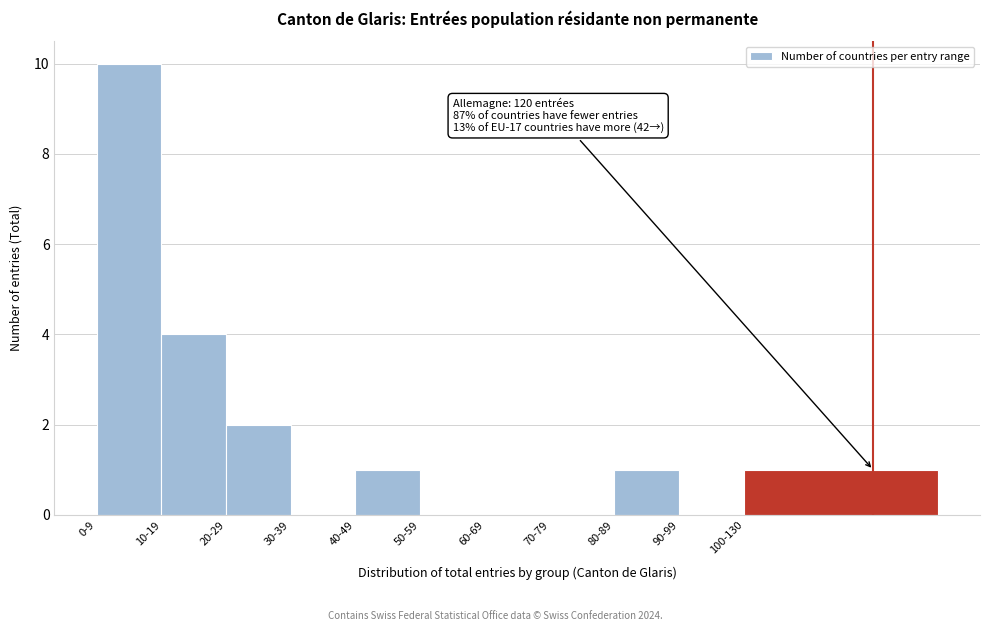

Reading left to right, extract all data points from this chart.

0-9=10	10-19=4	20-29=2	30-39=0	40-49=1	50-59=0	60-69=0	70-79=0	80-89=1	90-99=0	100-130=1